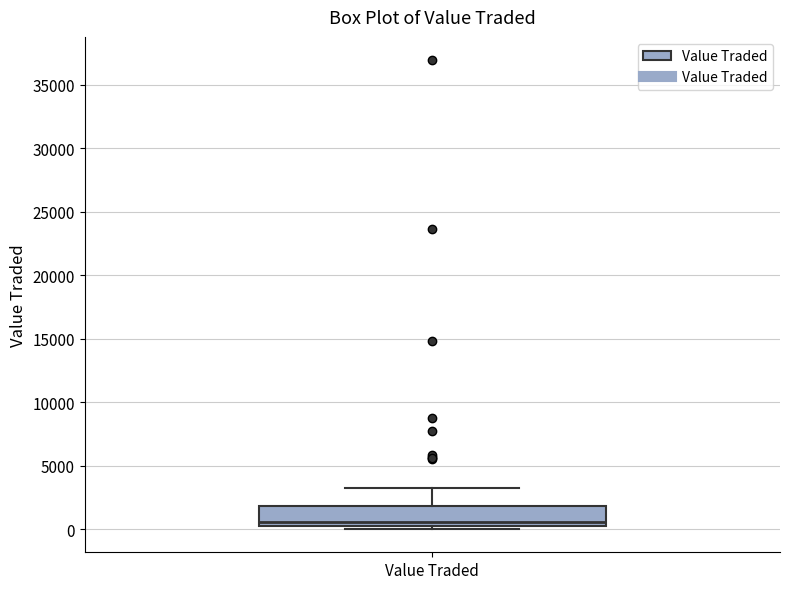

Where does the upper whisker of the box for Value Traded end on the y-axis? The values are not printed on the chart, so give them approximately, as read against the axis.

3000